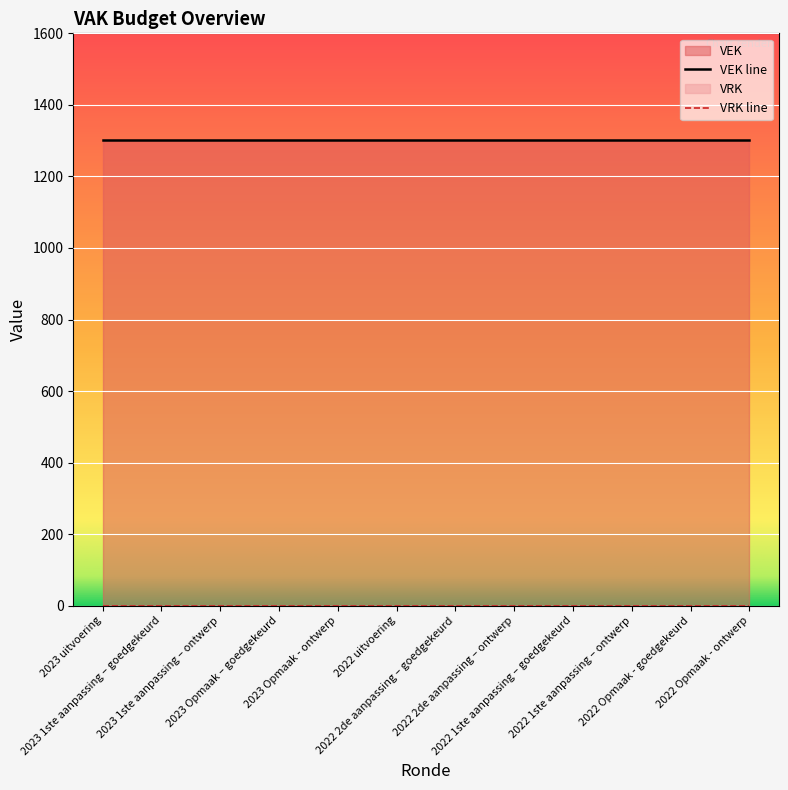

What is the label of the 3rd point from the left?

2023 1ste aanpassing – ontwerp